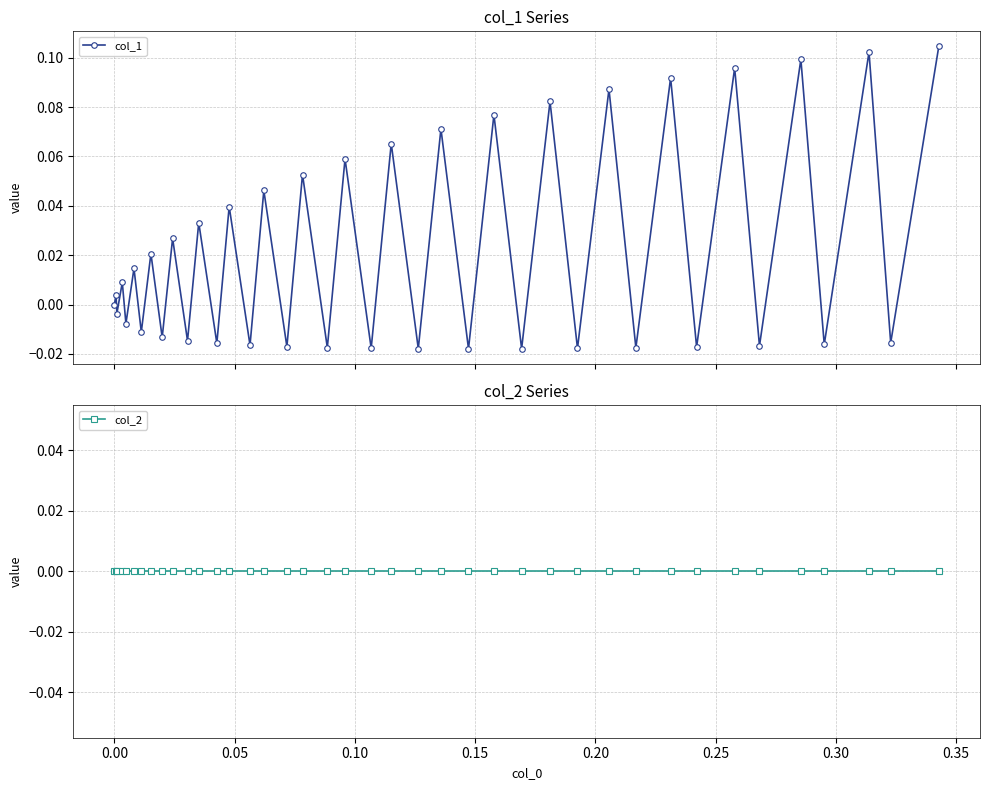

In col_1, how many points are lower than both neighbors (excluding endpoints)?

19